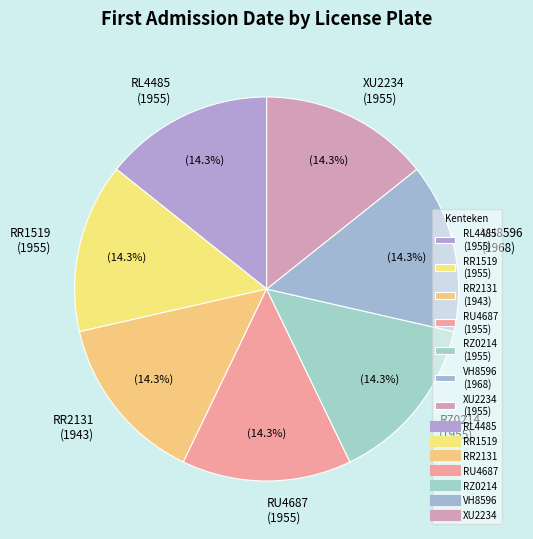

What percentage is the RU4687 slice, to the nearest percent?

14%